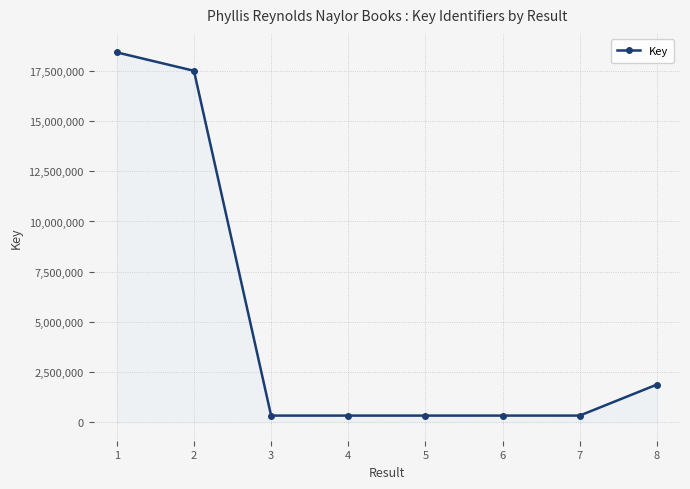

True or false: the data shows 330507 at 3.

True